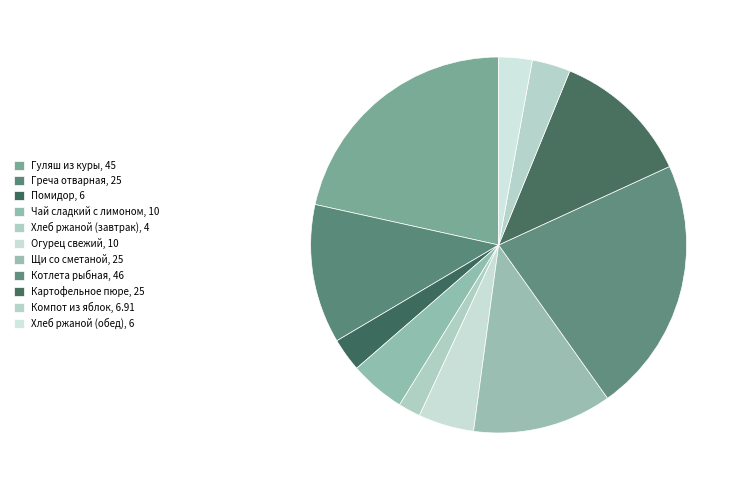

To the nearest percent, what is the average slice percentage?

9%